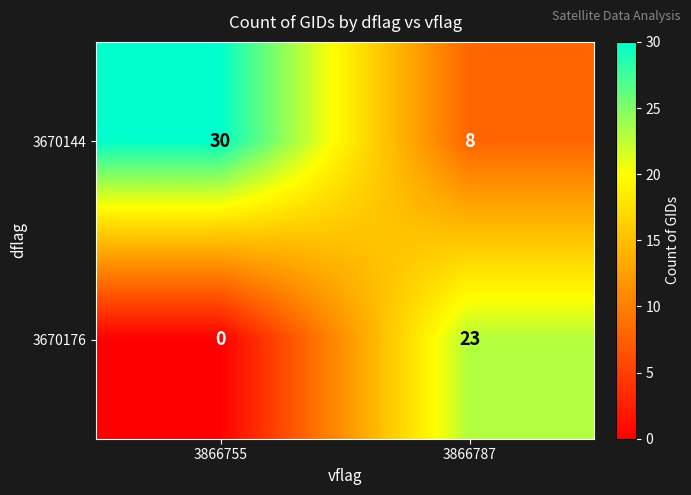

What is the sum of all 3670176 values?

23